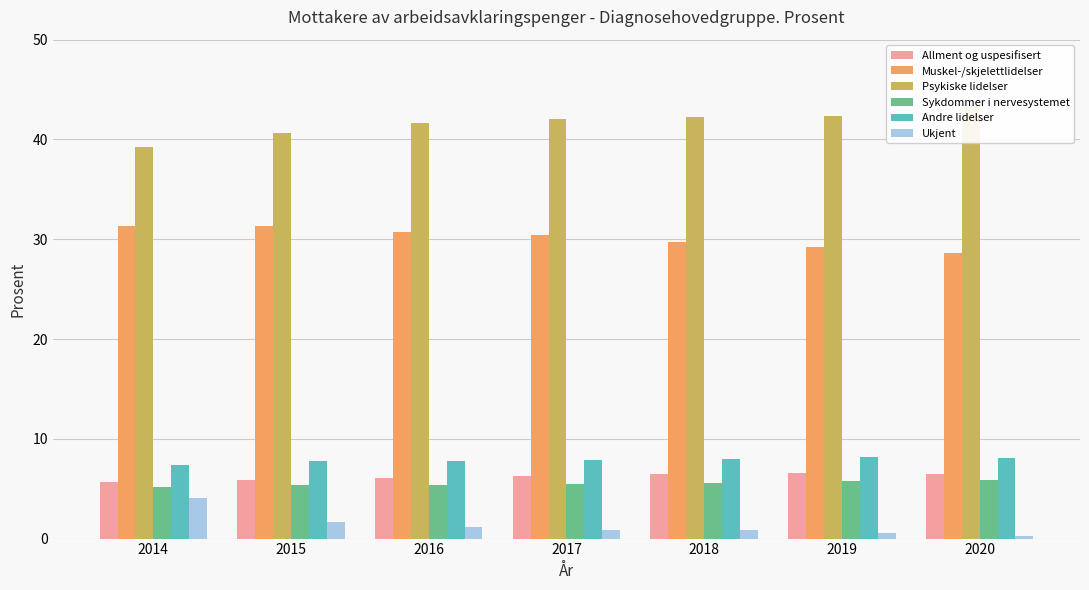

What is the sum of all Allment og uspesifisert values?

43.6